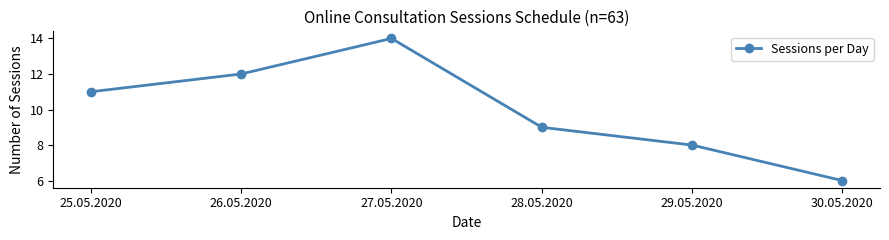

List the labels in order of value, smallest first.

30.05.2020, 29.05.2020, 28.05.2020, 25.05.2020, 26.05.2020, 27.05.2020